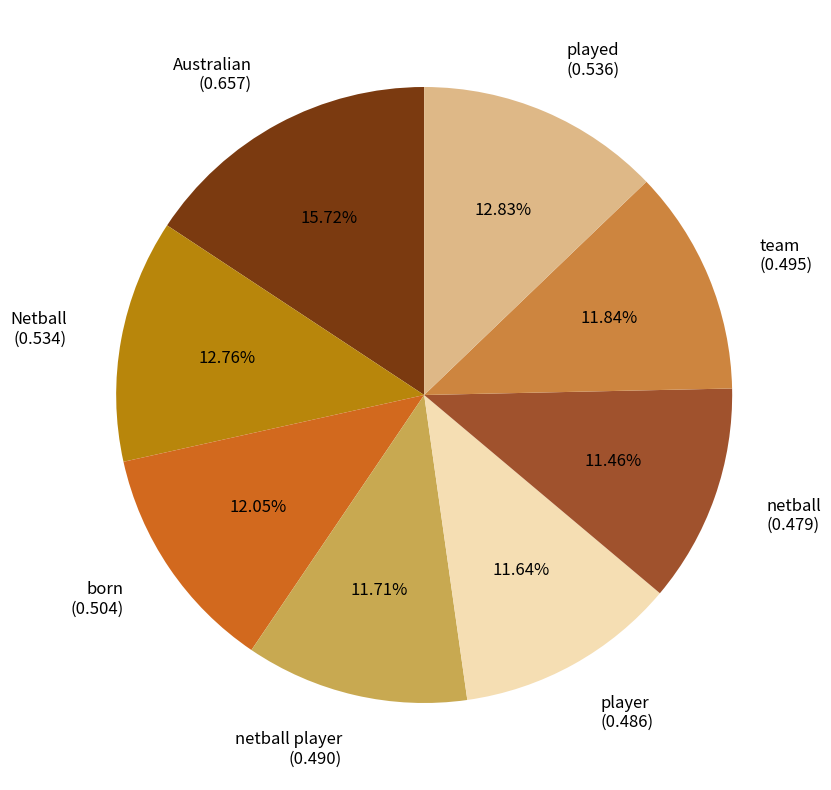

How many segments does this pie chart have?

8